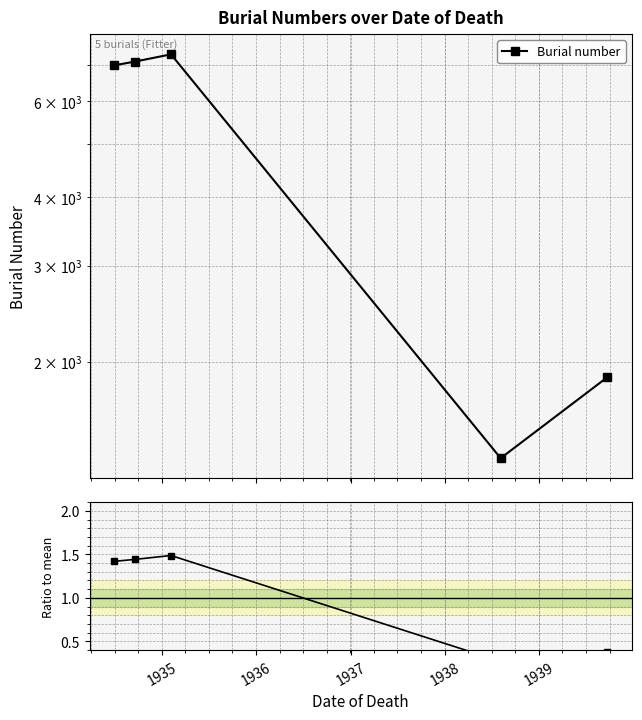

What is the value of the Burial number point at the 1st from the left?

6976.0